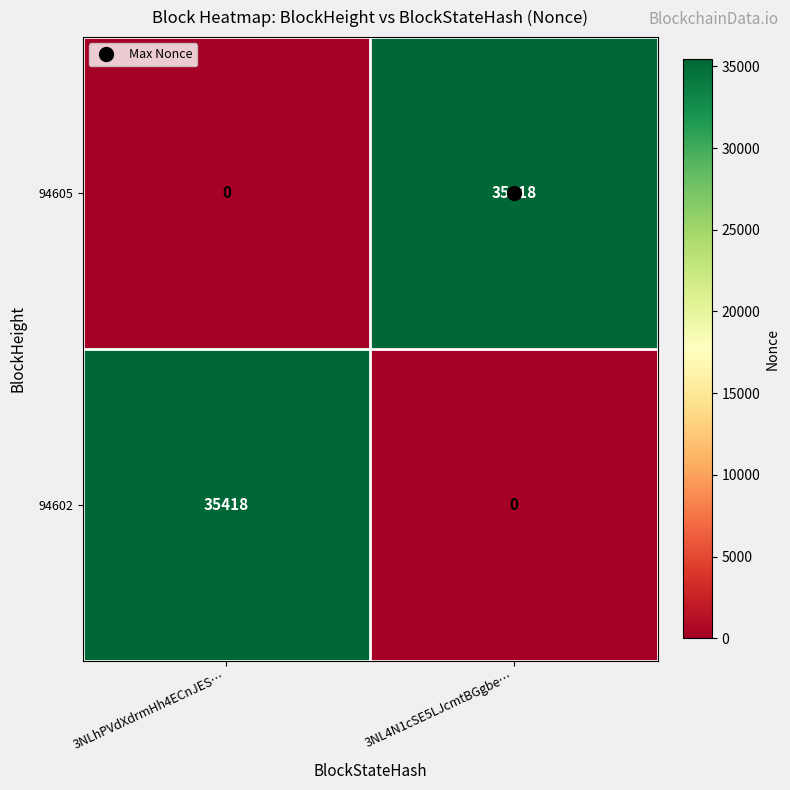

List the labels in order of 94605 value, largest first.

3NL4N1cSE5LJcmtBGgbe…, 3NLhPVdXdrmHh4ECnJES…